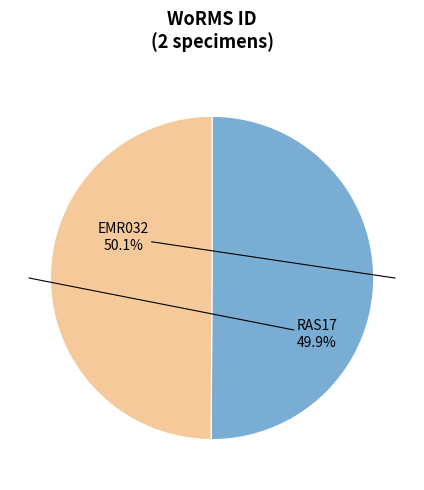

What portion of the pie excludes RAS17?

50.1%